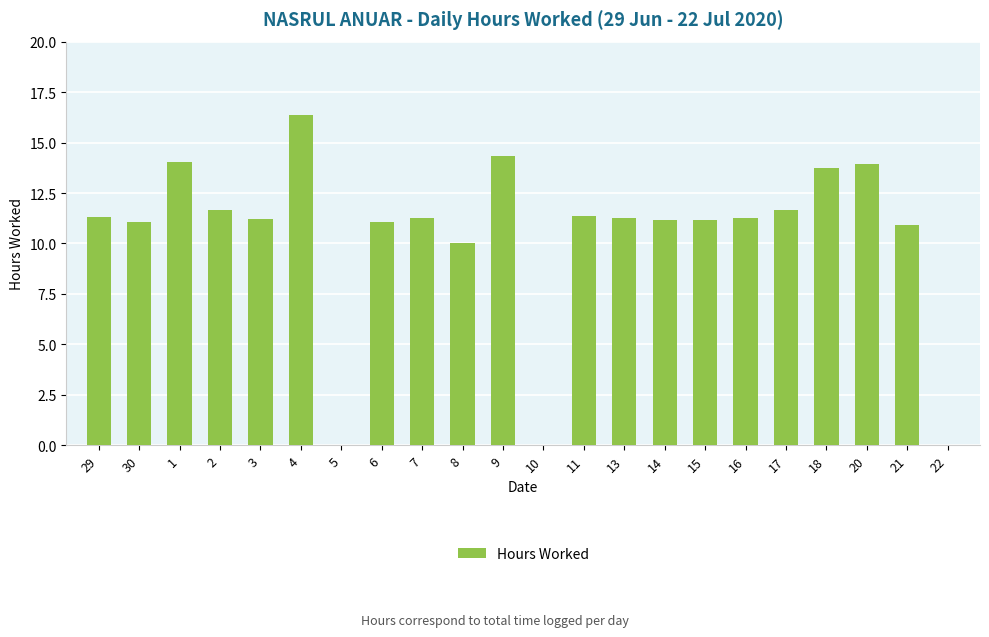

What is the sum of the values at 9 and 2?

26.0